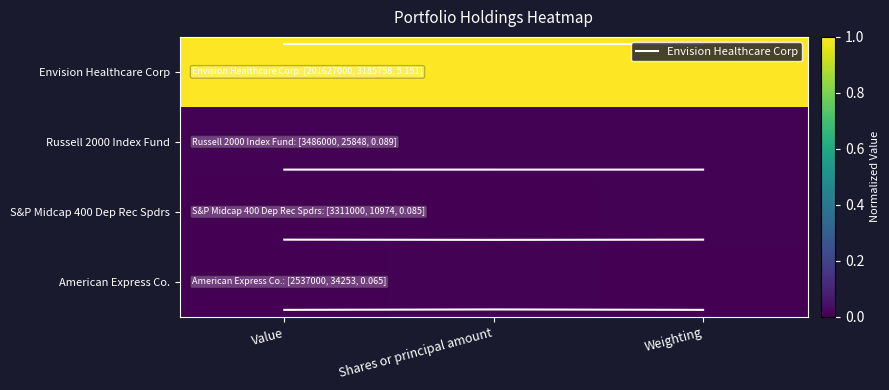

How many categories are shown in the chart?

3